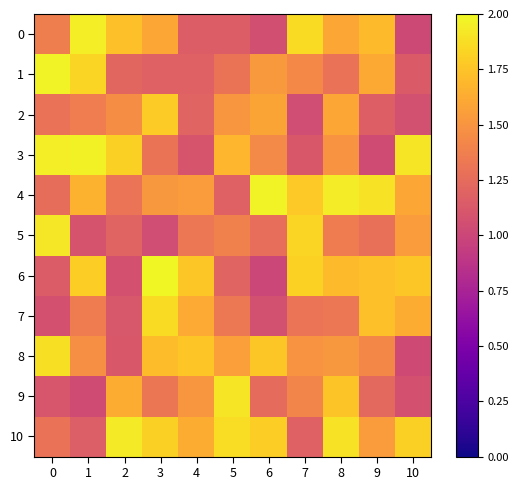

Which series changed the most between 3 and 6?

6